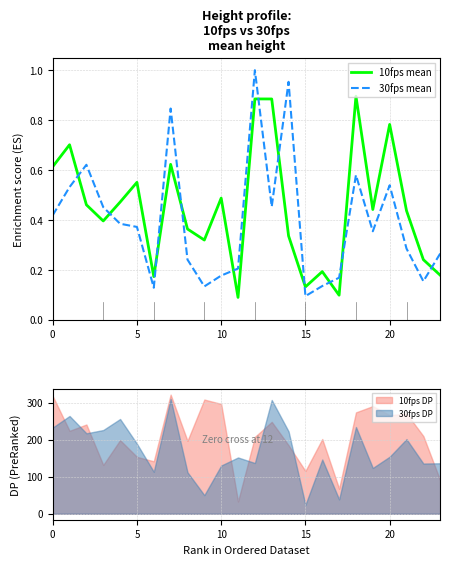

What is the difference between the maximum and minimum values in the 30fps mean series?

0.9